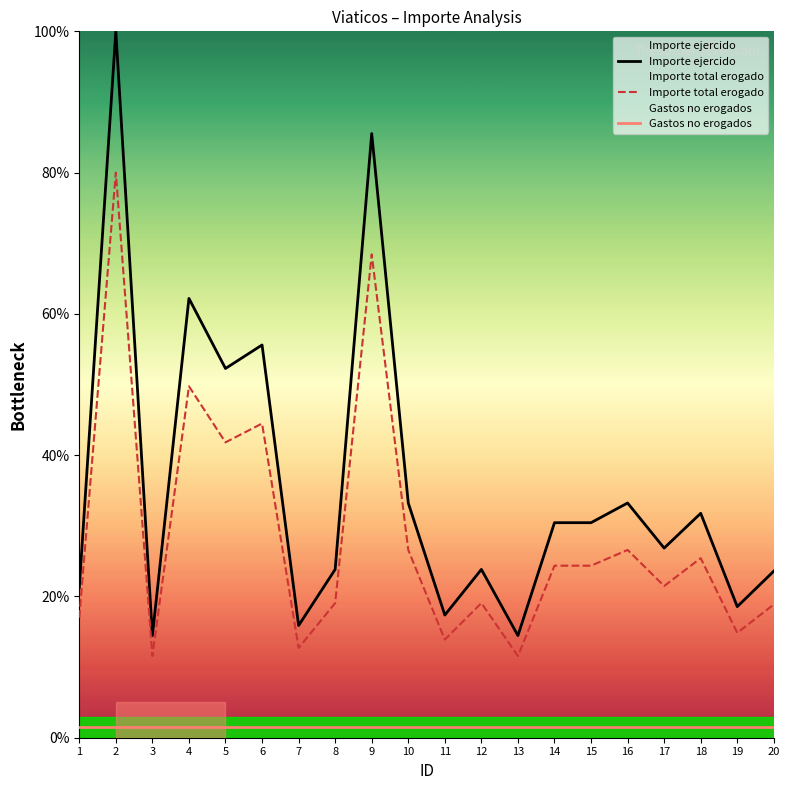

How many distinct data groups are displayed?

3